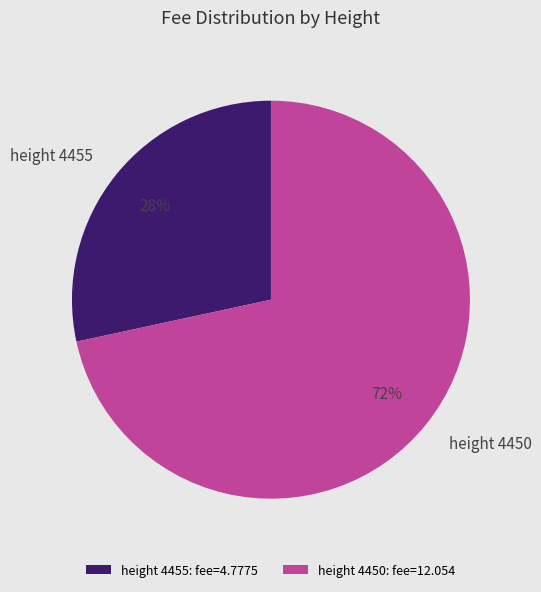

To the nearest percent, what is the combined percentage of height 4455 and height 4450?

100%